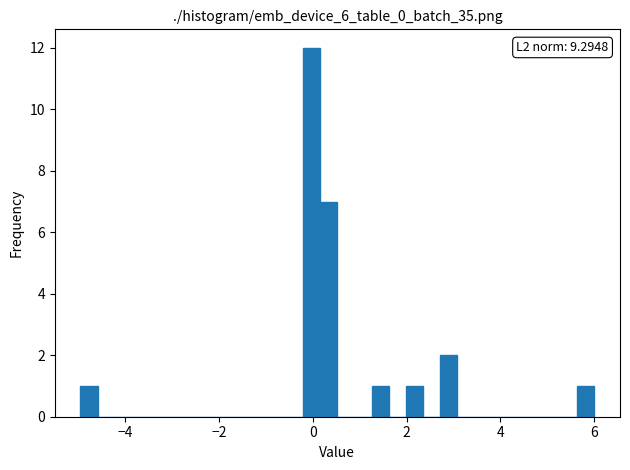

Around what value on the x-axis is the tallest bar? Give the approximate position of its centre, as read against the axis.

0.0